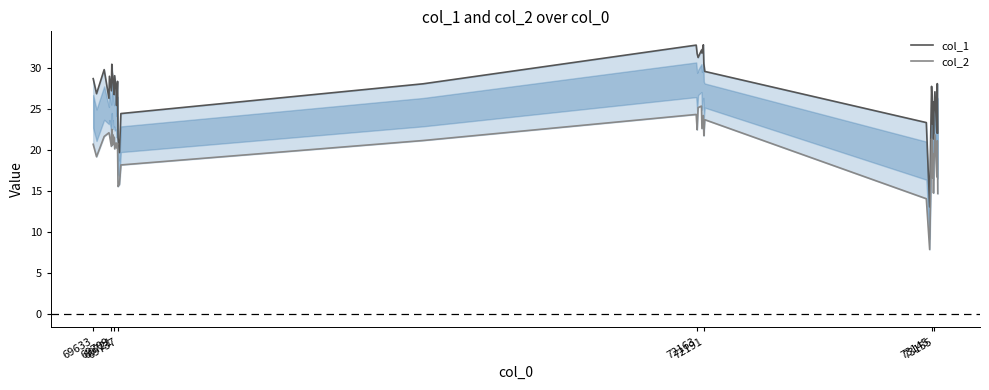

How many interior local peaks does the col_2 series have?

14